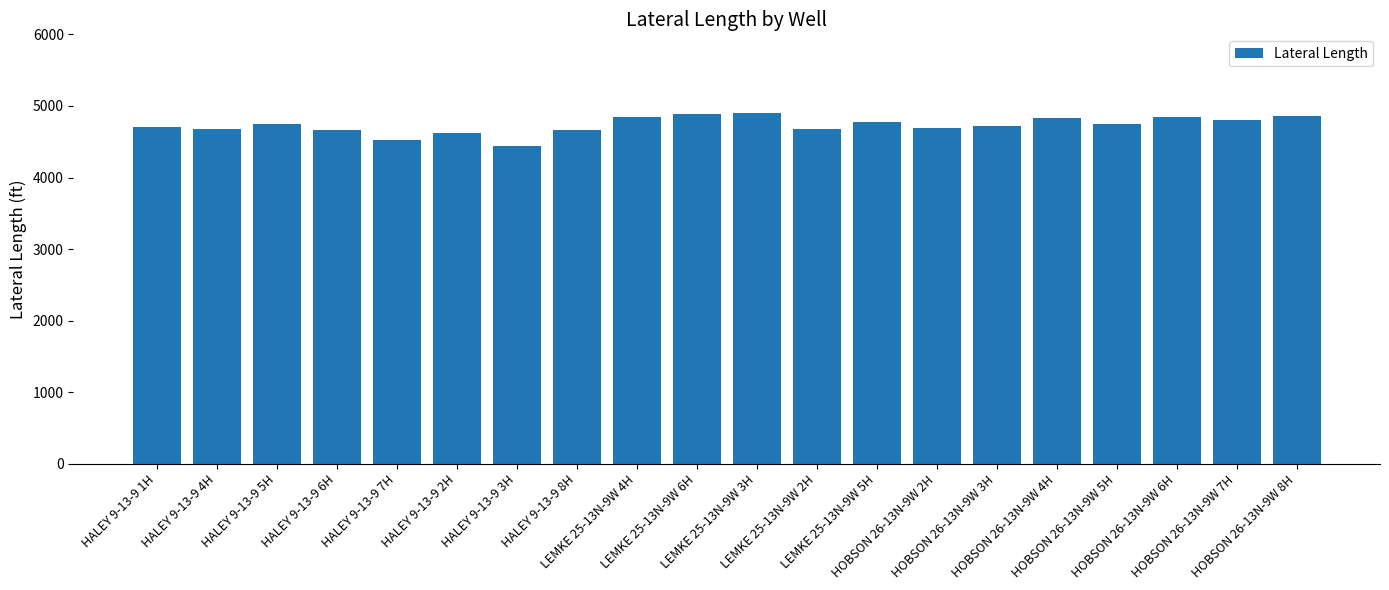

What is the greatest value displayed?

4904